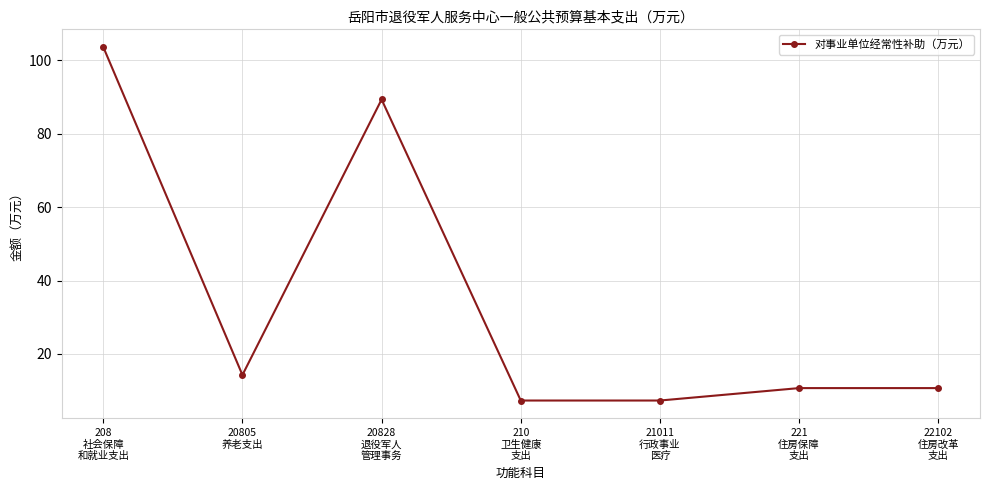

At which label is the value closest to 55?

20828
退役军人
管理事务